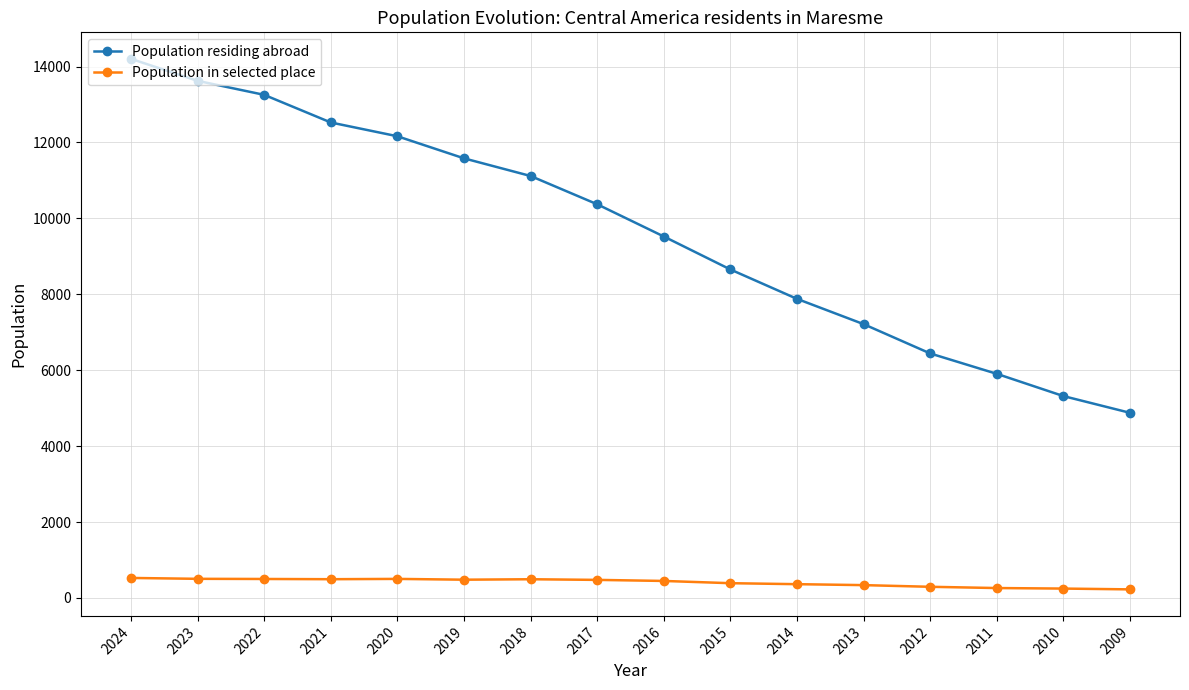

True or false: Population in selected place and Population residing abroad cross at least once.

False